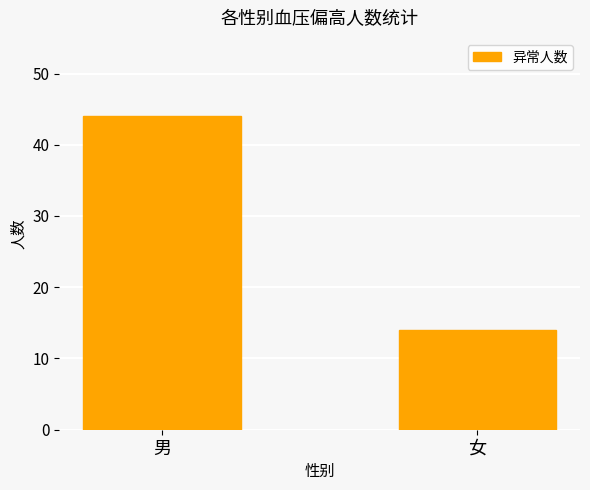

List the labels in order of value, largest first.

男, 女